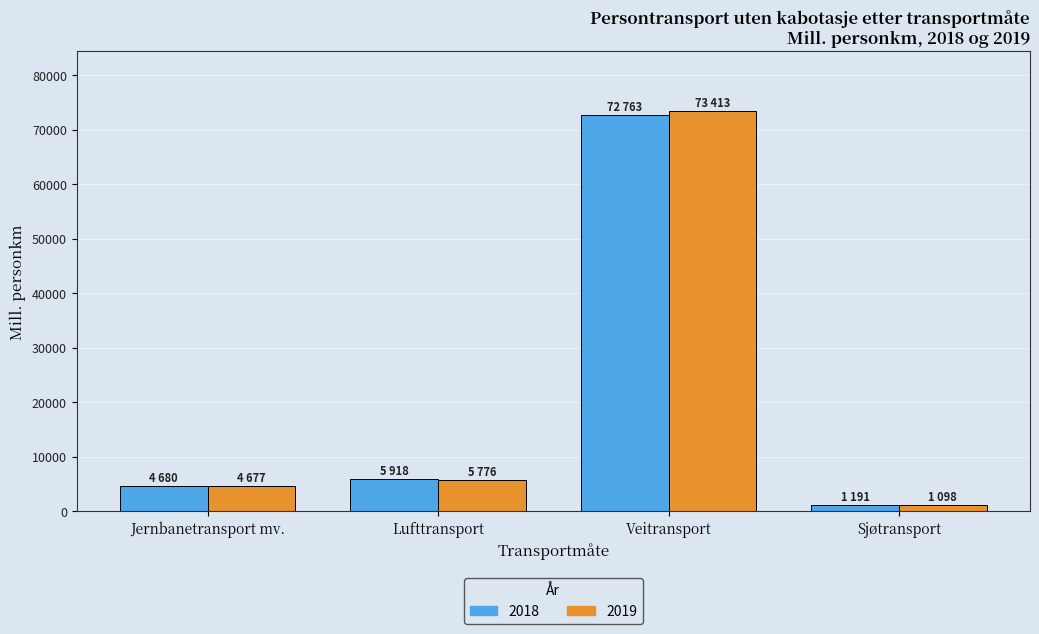

What is the sum of all 2019 values?

84964